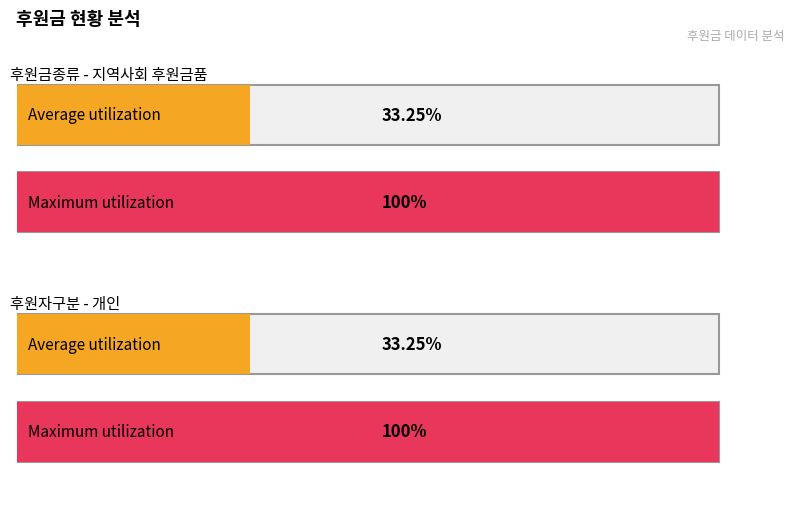

Count the number of categories in the chart.

2